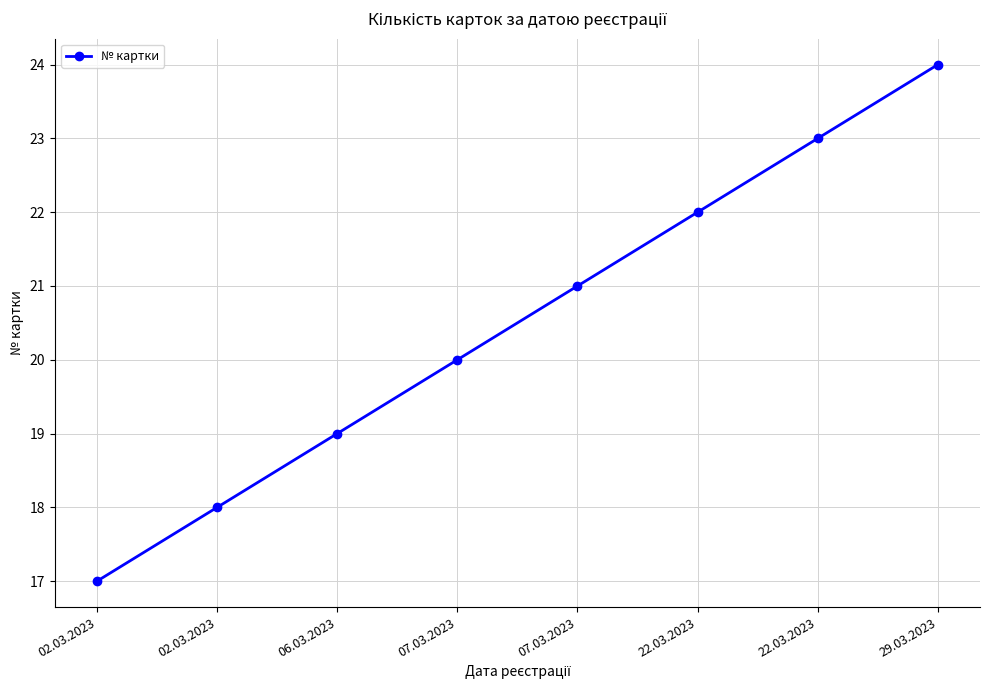

Is it true that the value at 02.03.2023 is 25?

False